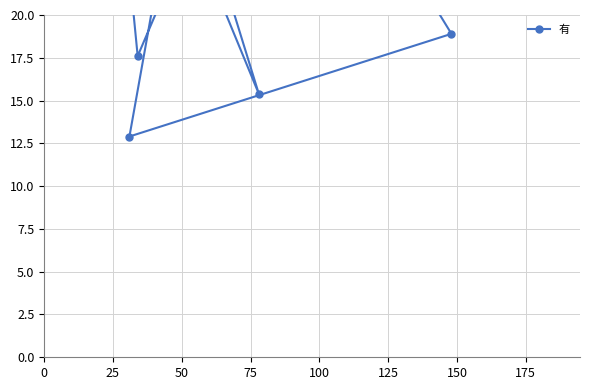

What is the label of the 8th point from the right?

125